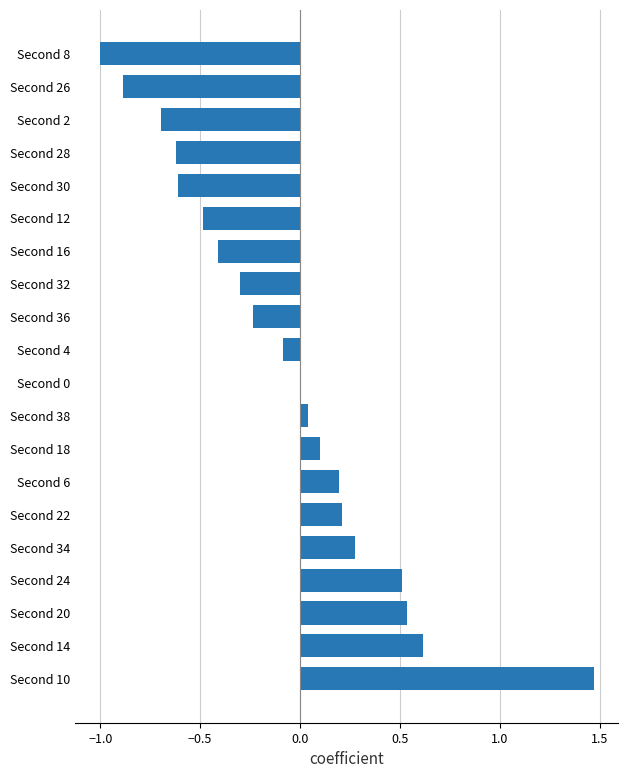

At which category does the chart reach its peak across all series?

Second 10